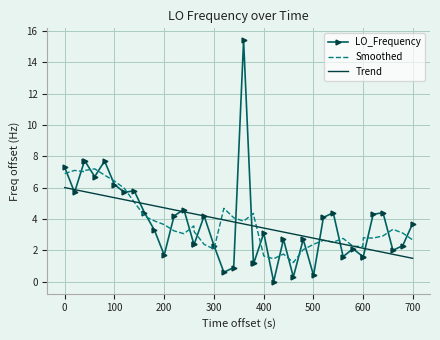

What is the maximum value for Trend?

6.0